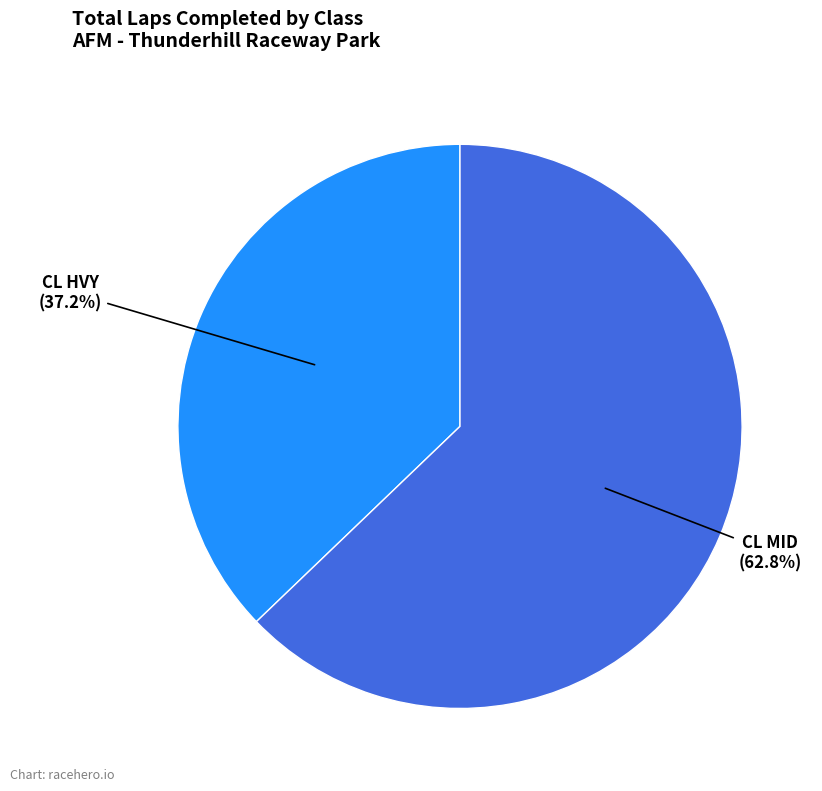

What is the ratio of the value at CL MID to the value at CL HVY?

1.7